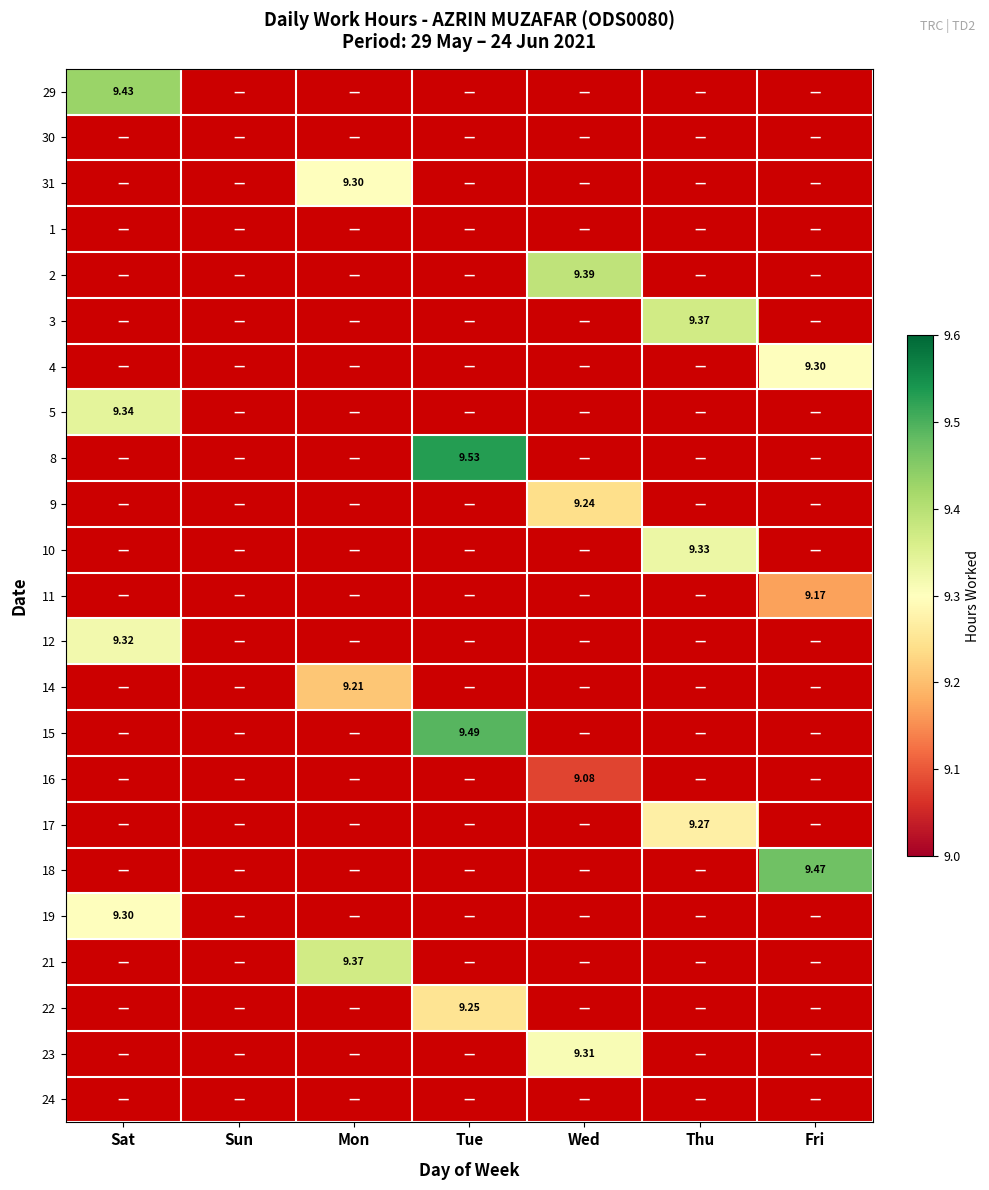

True or false: 5 has a value of 4.7 at Wed.

False